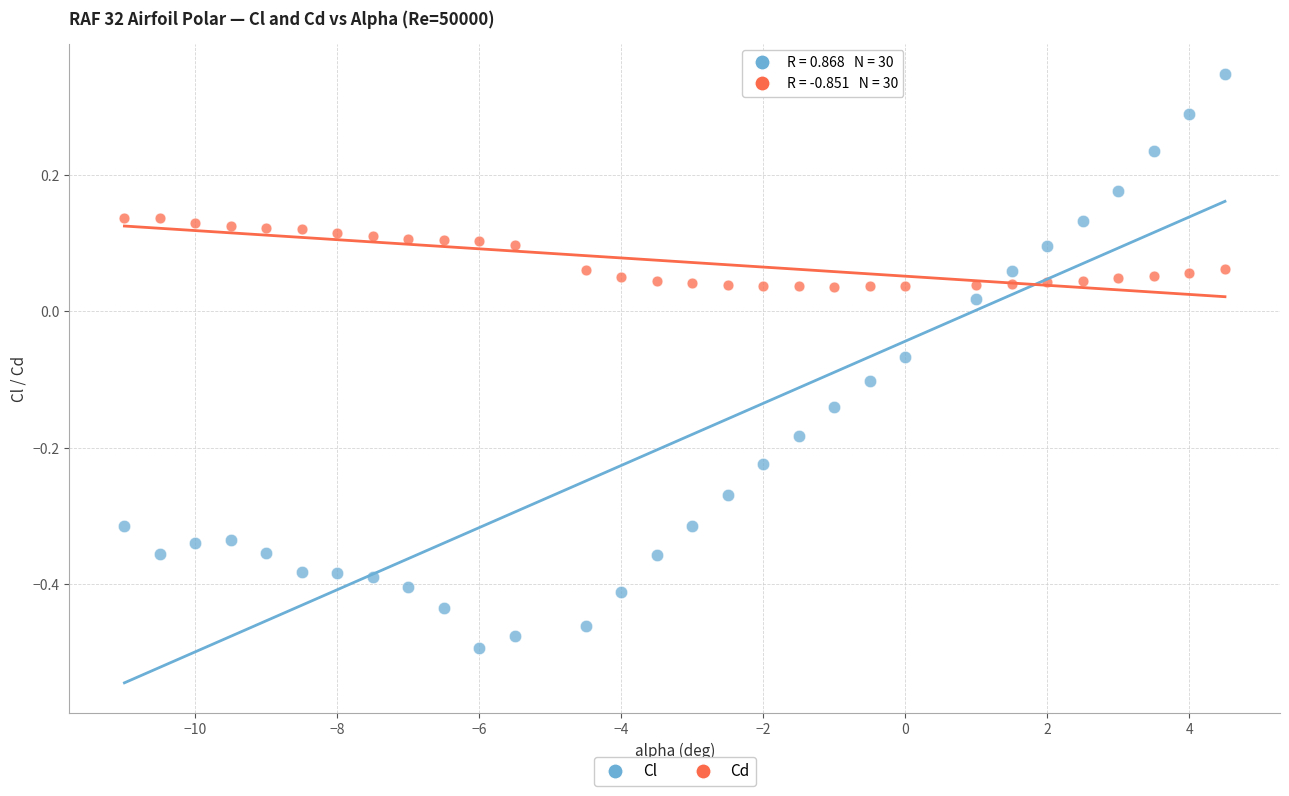

Which series has the largest Y range (max minus min)?

Cl